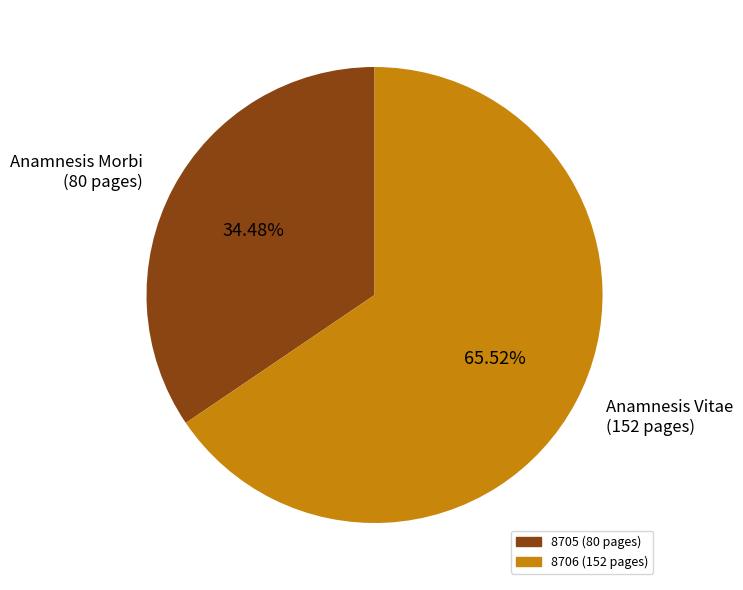

The 8706 slice represents 75% of the pie. True or false?

False